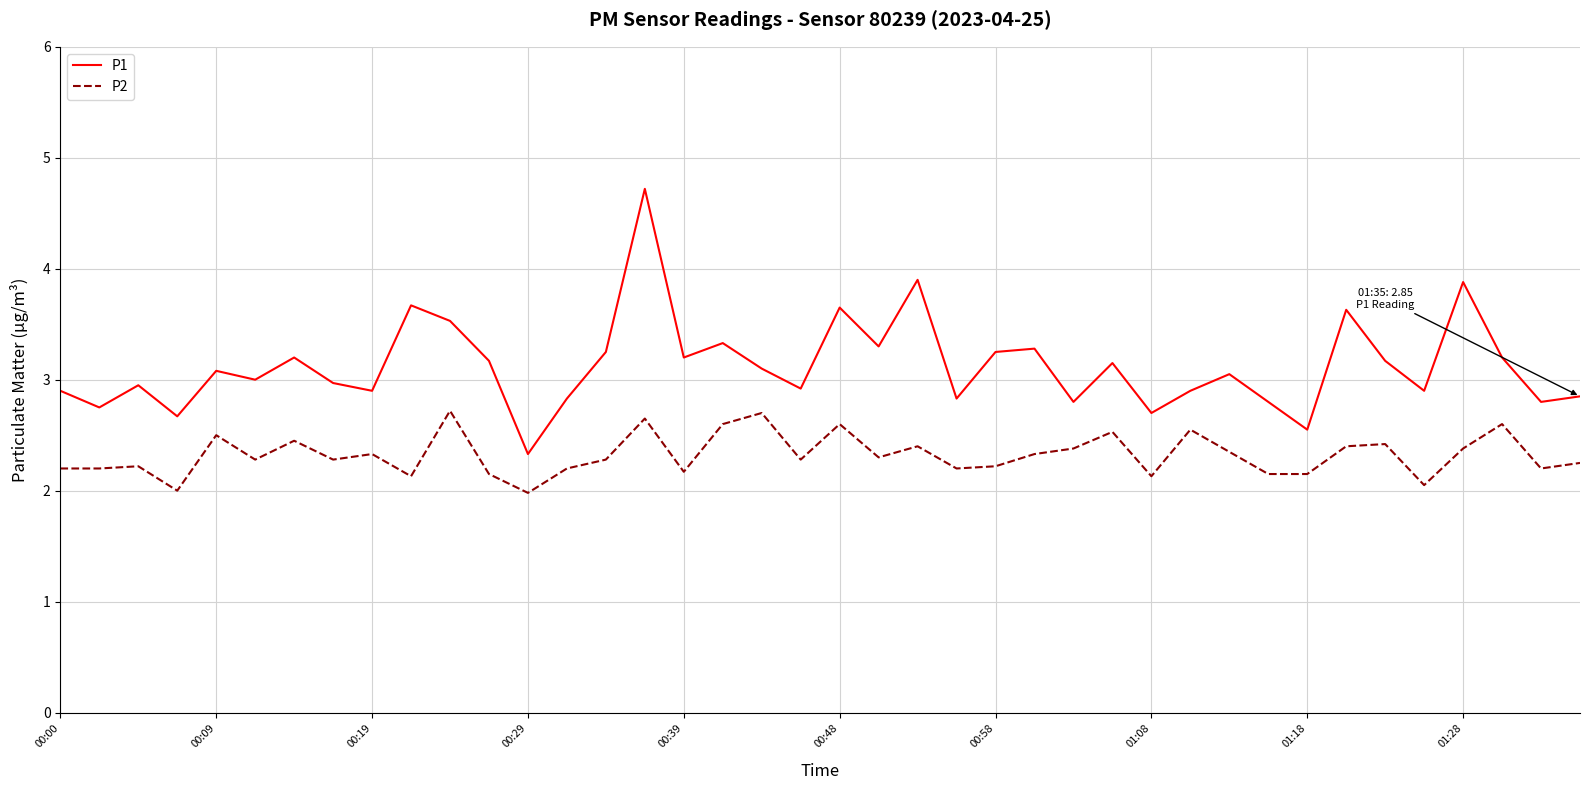

How many interior local valleys does the P1 series have?

14